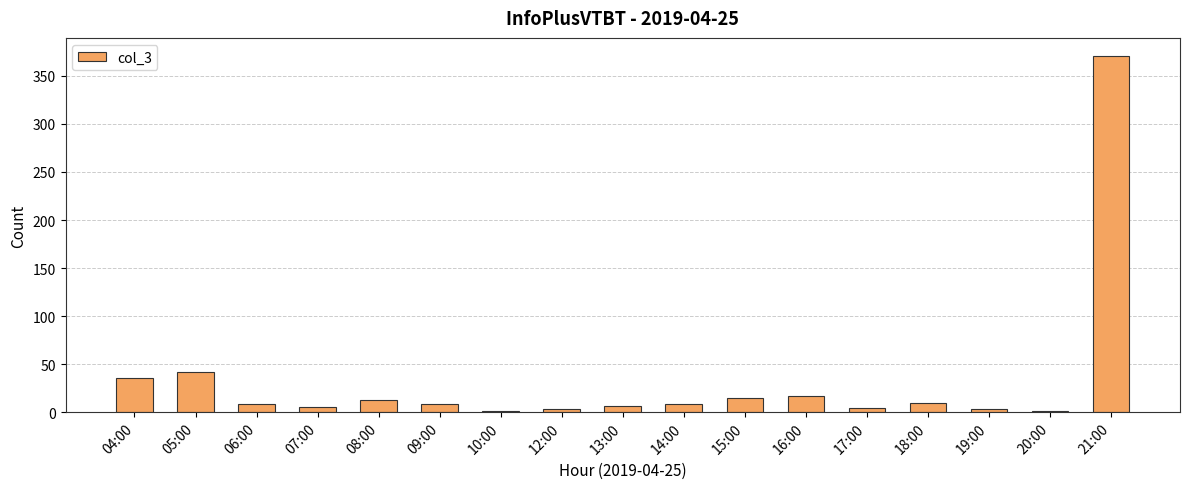

What is the greatest value displayed?

371